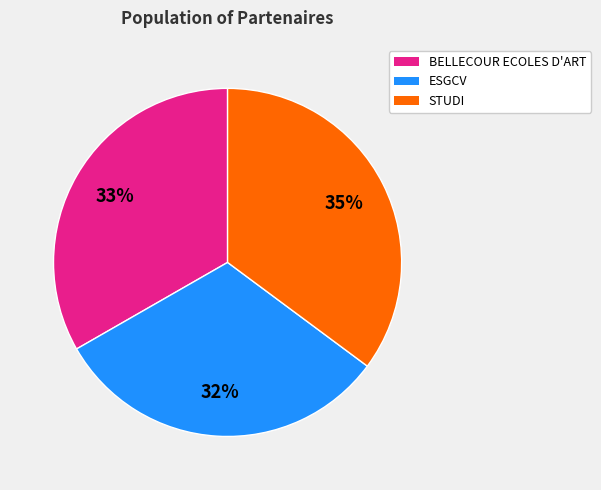

True or false: BELLECOUR ECOLES D'ART accounts for 33% of the total.

True